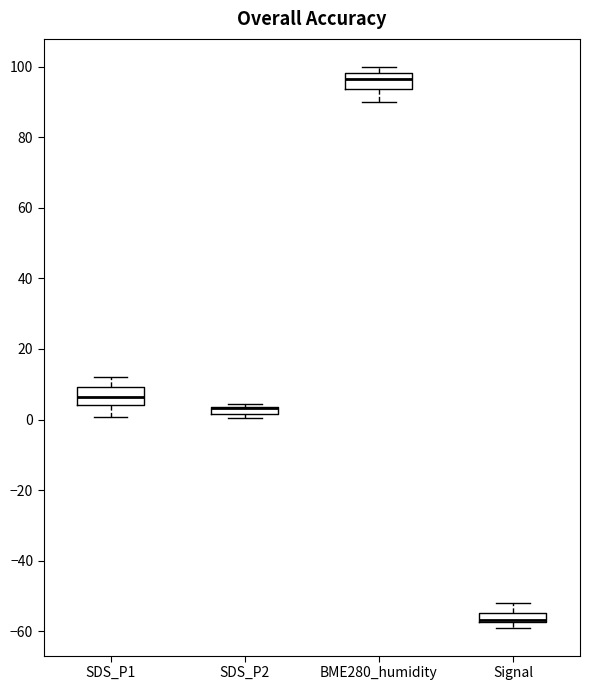

Where is the lower edge of the box for SDS_P2 on the y-axis? The values are not printed on the chart, so give them approximately, as read against the axis.

2